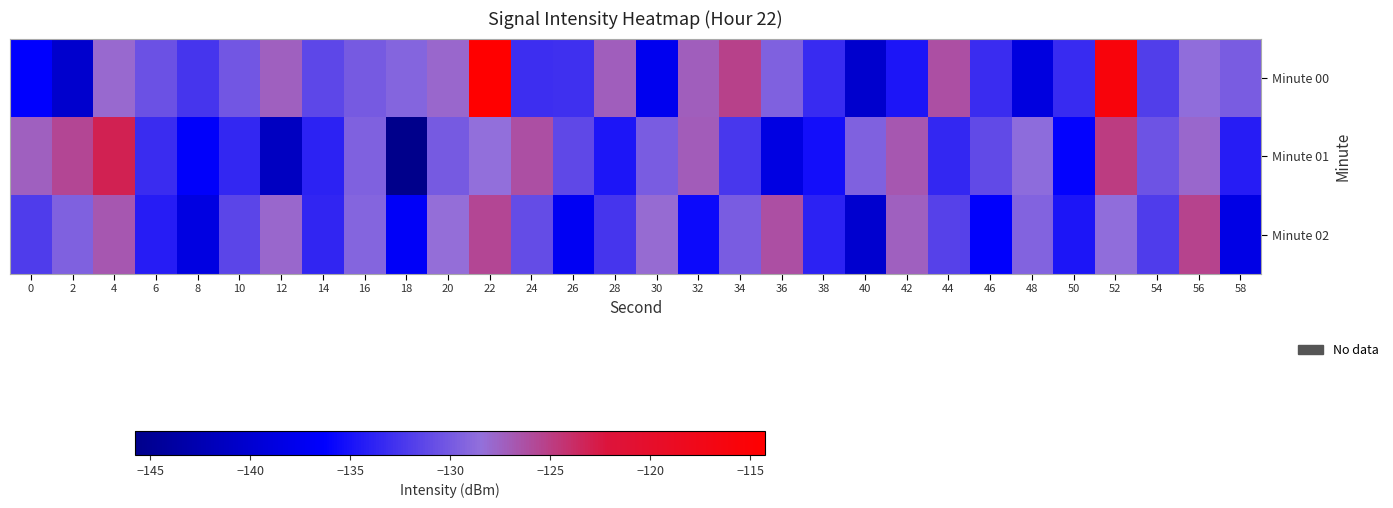

Reading left to right, what are all the values shown in this chart?

Minute 00: 0=-136.4	2=-140.3	4=-128.0	6=-130.5	8=-132.5	10=-130.2	12=-127.3	14=-131.2	16=-129.9	18=-129.2	20=-127.9	22=-114.3	24=-133.0	26=-132.9	28=-127.2	30=-137.6	32=-127.3	34=-125.3	36=-129.5	38=-133.3	40=-140.2	42=-134.7	44=-126.3	46=-133.1	48=-138.8	50=-133.3	52=-115.8	54=-131.9	56=-128.5	58=-129.9
Minute 01: 0=-127.3	2=-125.6	4=-123.0	6=-133.1	8=-136.6	10=-133.5	12=-141.3	14=-133.9	16=-129.5	18=-145.7	20=-130.0	22=-128.5	24=-126.3	26=-131.2	28=-134.7	30=-129.8	32=-127.1	34=-132.4	36=-138.6	38=-135.2	40=-129.4	42=-126.8	44=-133.5	46=-131.0	48=-128.7	50=-136.1	52=-124.9	54=-130.5	56=-127.8	58=-134.2
Minute 02: 0=-132.1	2=-129.5	4=-126.8	6=-134.3	8=-138.7	10=-131.4	12=-127.9	14=-133.6	16=-129.2	18=-136.8	20=-128.4	22=-125.7	24=-130.9	26=-137.2	28=-132.5	30=-128.1	32=-135.6	34=-129.8	36=-126.3	38=-133.9	40=-140.1	42=-127.4	44=-131.7	46=-136.5	48=-129.3	50=-134.8	52=-128.6	54=-132.0	56=-125.4	58=-138.3